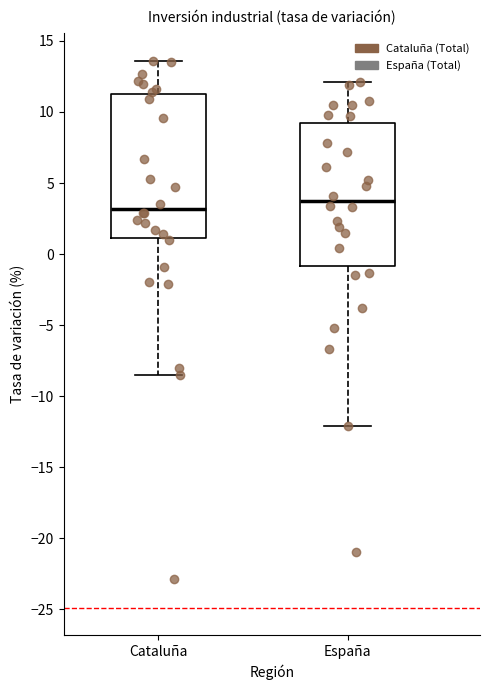

Reading left to right, transcribe this box plot: for each box, give where its median line is, the range the box spans, and where its two whiskers end, as read against the y-axis. The values are not printed on the chart, so give them approximately, as read against the axis.

Cataluña: median 3.0, box 1.0 to 11.5, whiskers -8.5 to 13.5
España: median 4.0, box -1.0 to 9.0, whiskers -12.0 to 12.0